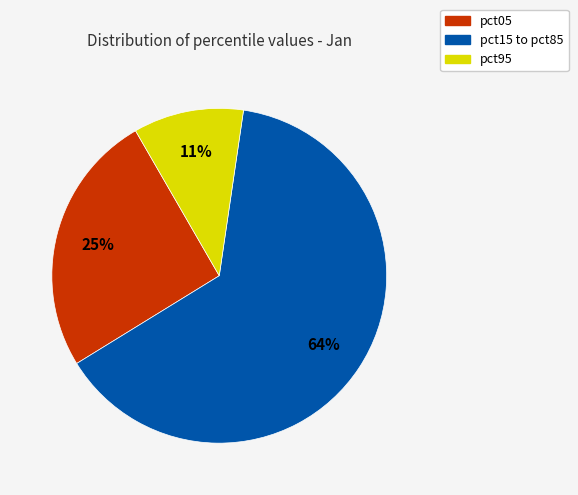

To the nearest percent, what portion does pct95 represent?

11%